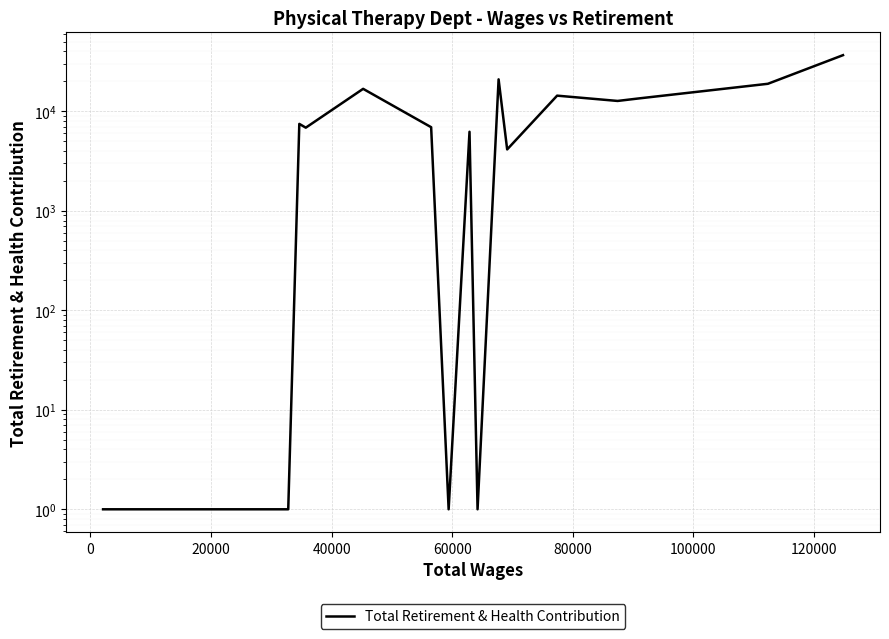

How many points are higher than both their immediate neighbors (excluding endpoints)?

5